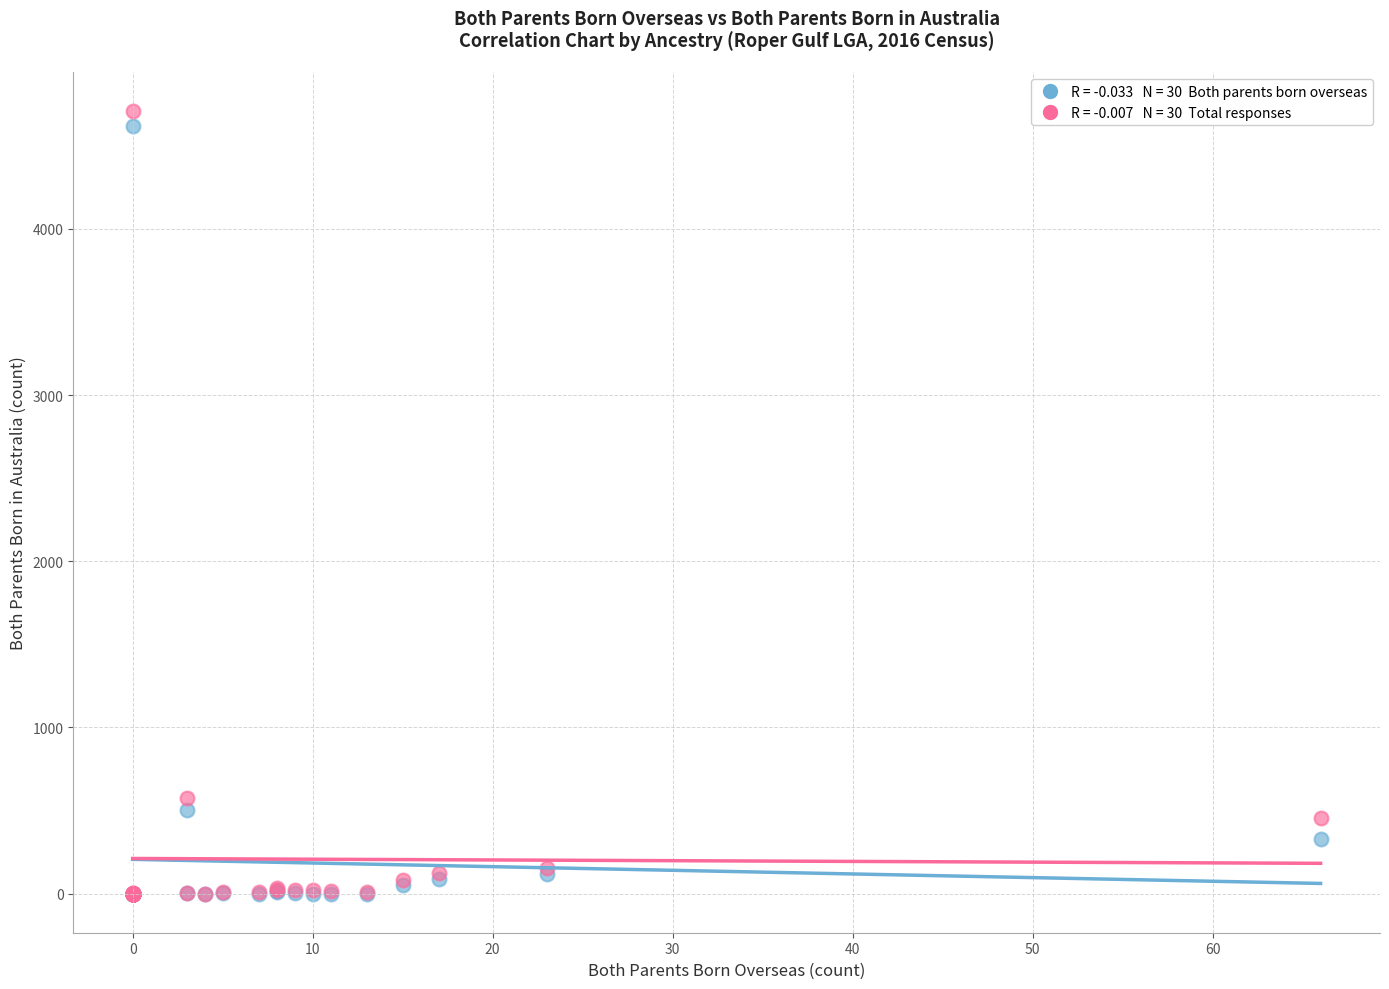

Across all series, what Y value is closest to 2354?

573